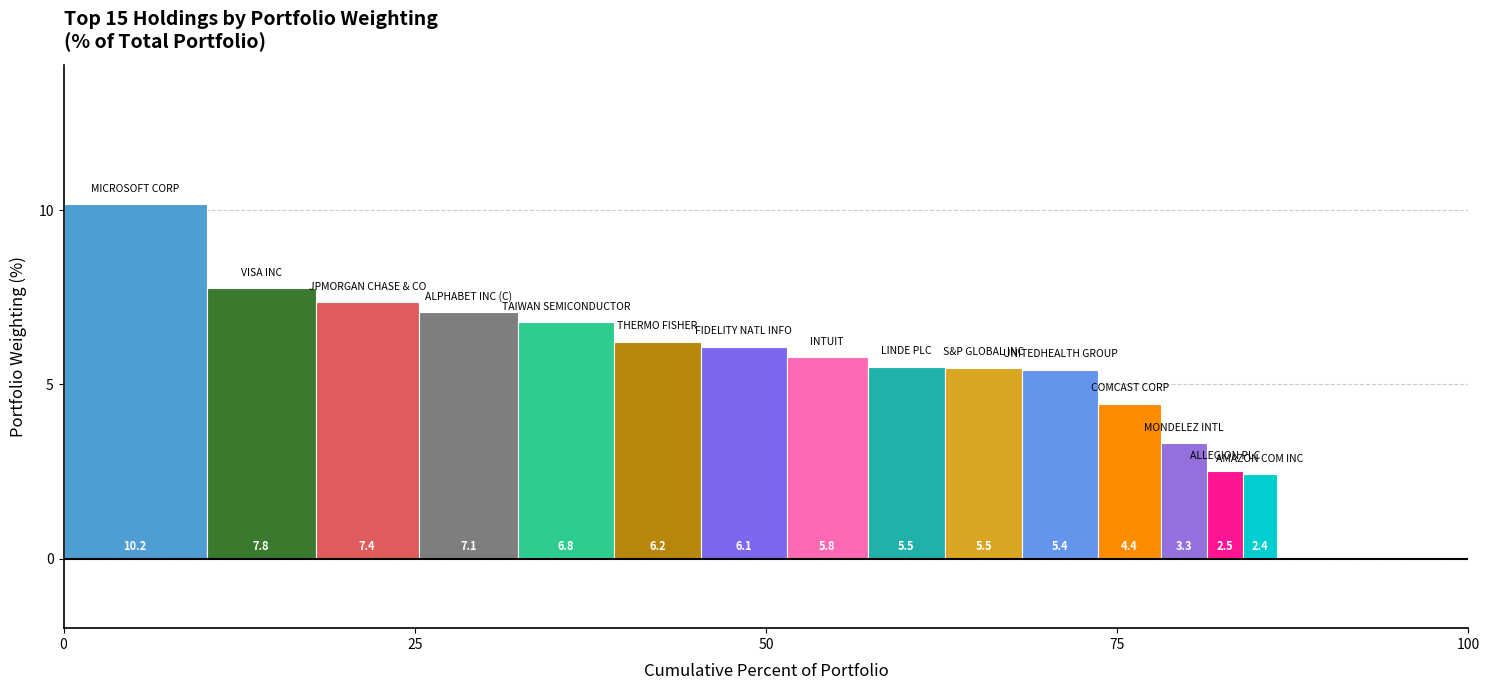

What is the minimum value shown in the chart?

2.4